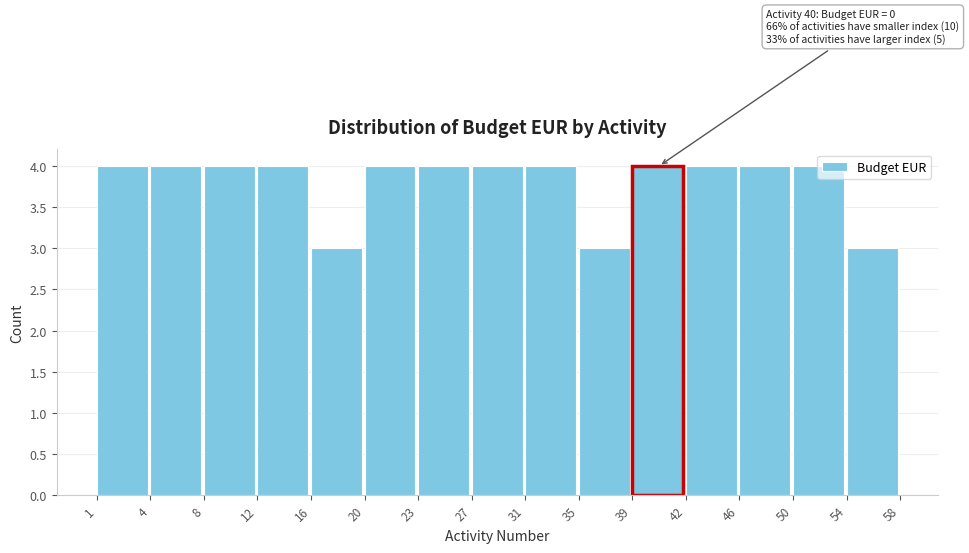

Approximately how many times larger is the value at 27 compared to 4?

1.0